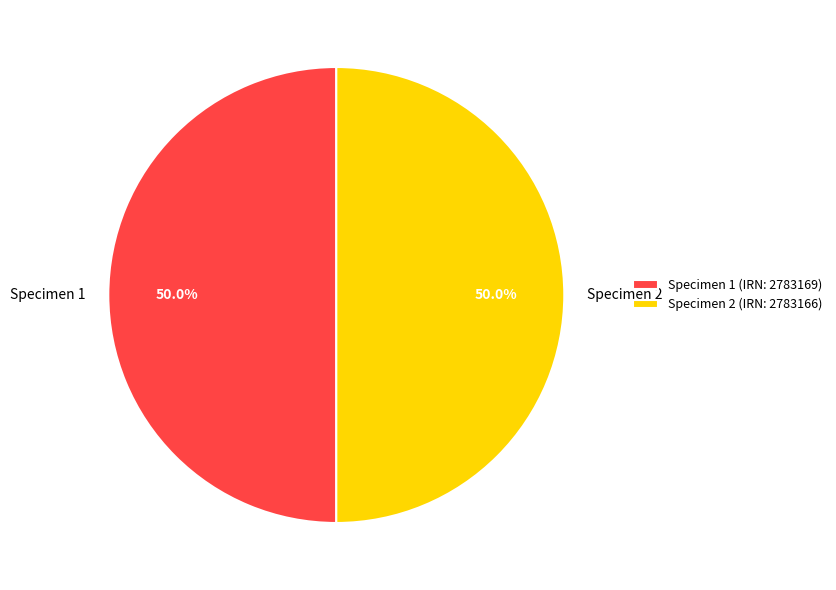

What percentage do Specimen 2 and Specimen 1 together represent?

100.0%